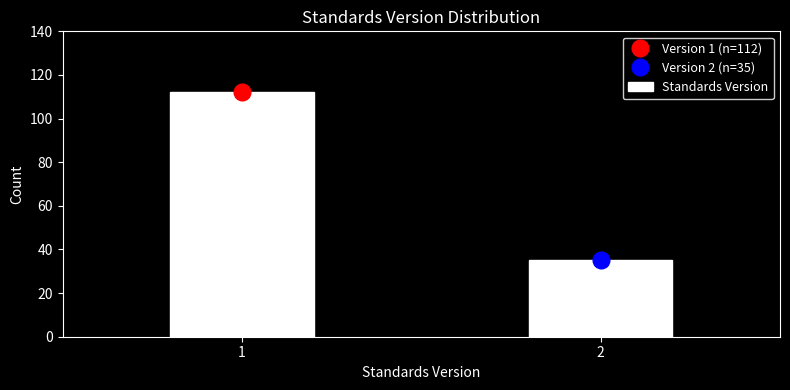

Reading left to right, extract all data points from this chart.

112	35